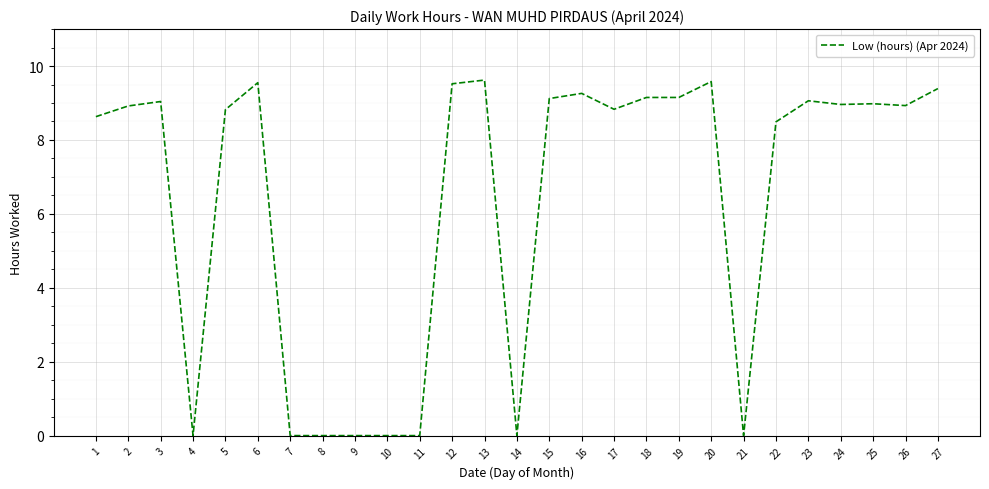

The chart shows a value of 9.4 at 27. True or false?

True